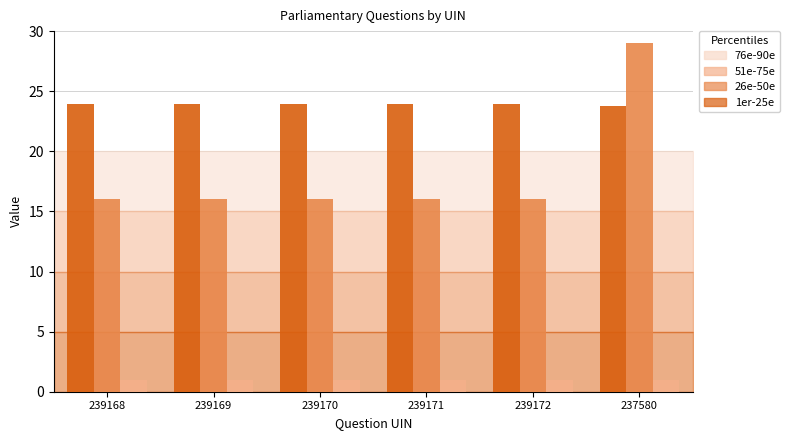

What is the spread (max minus min) of values at 237580?

28.0